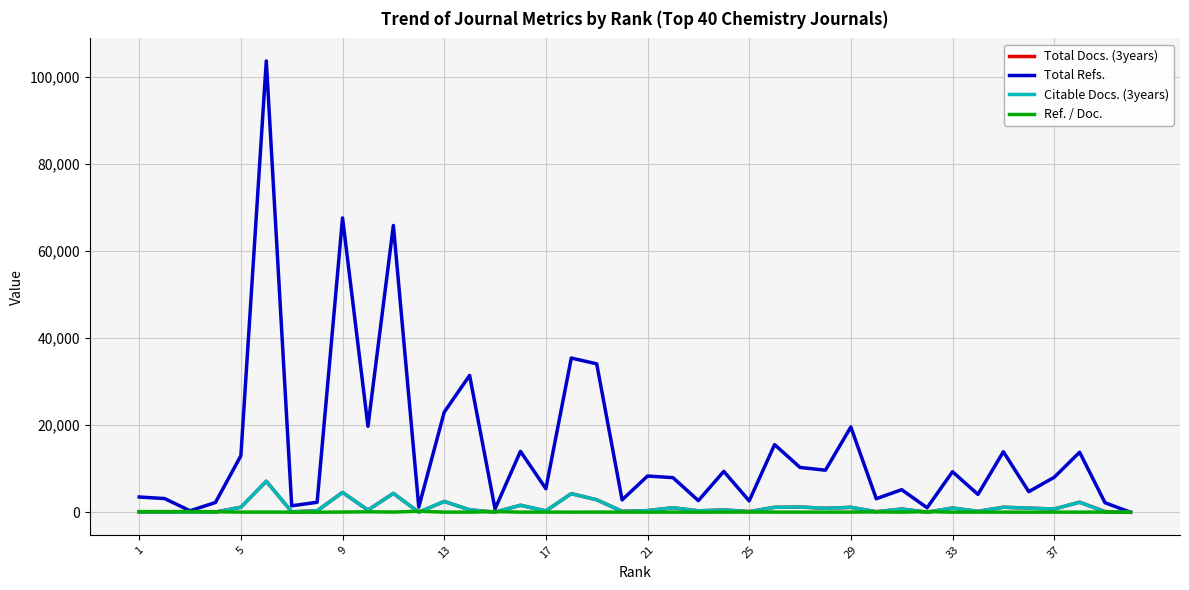

Which series has the largest range (max minus min)?

Total Refs.